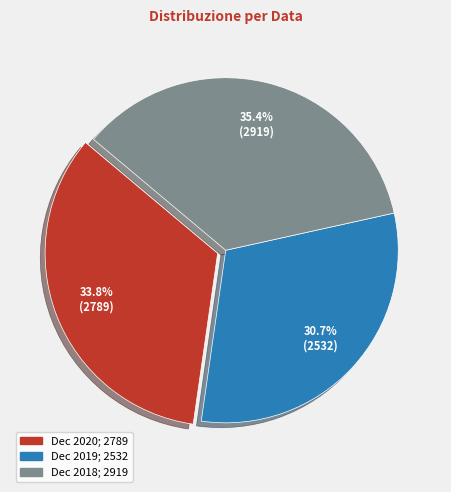

Is there any slice that represents more than half of the pie?

No